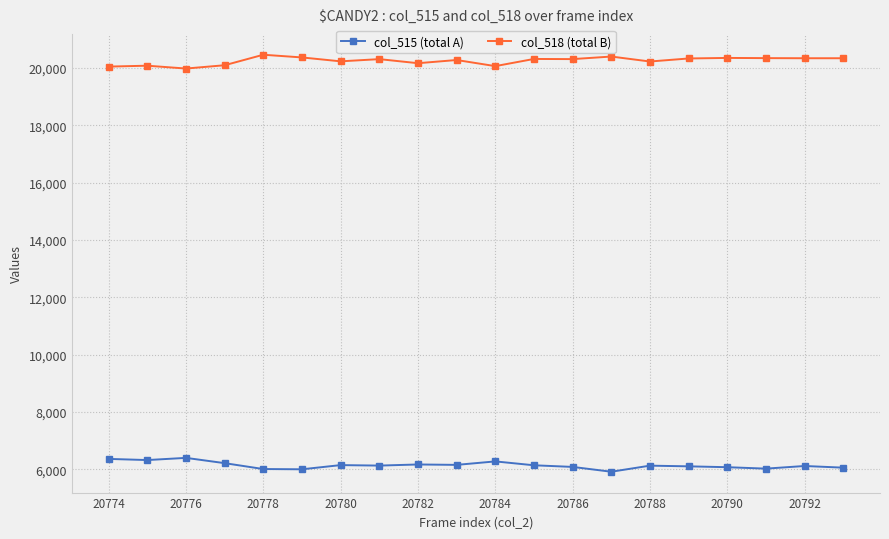

What is the value of the col_515 (total A) point at the 3rd from the left?

6405